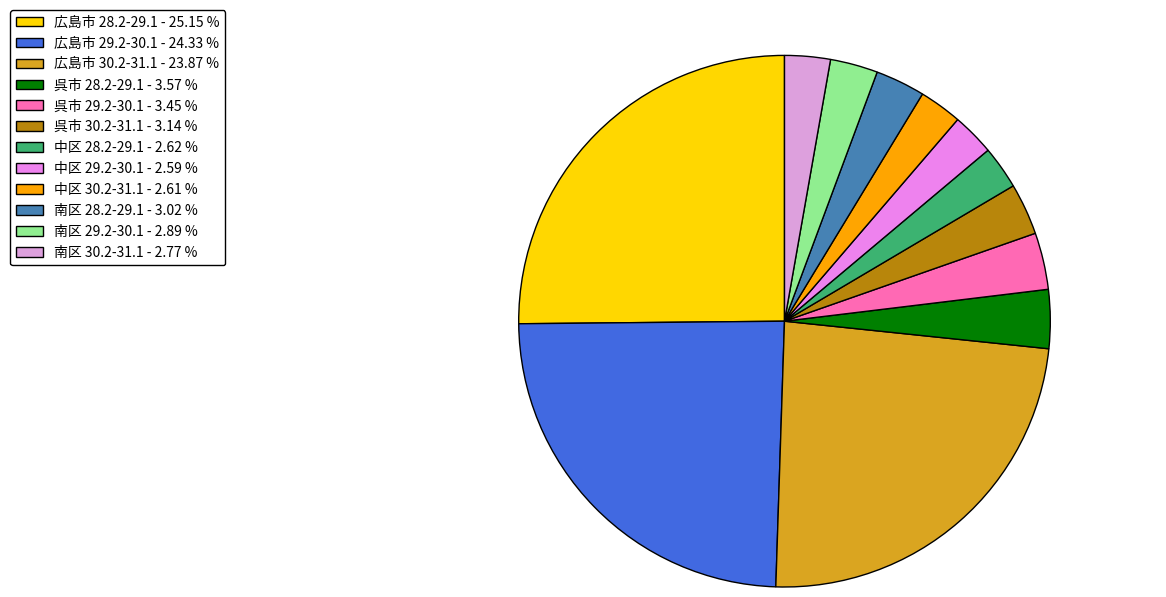

Does any single category account for the majority?

No